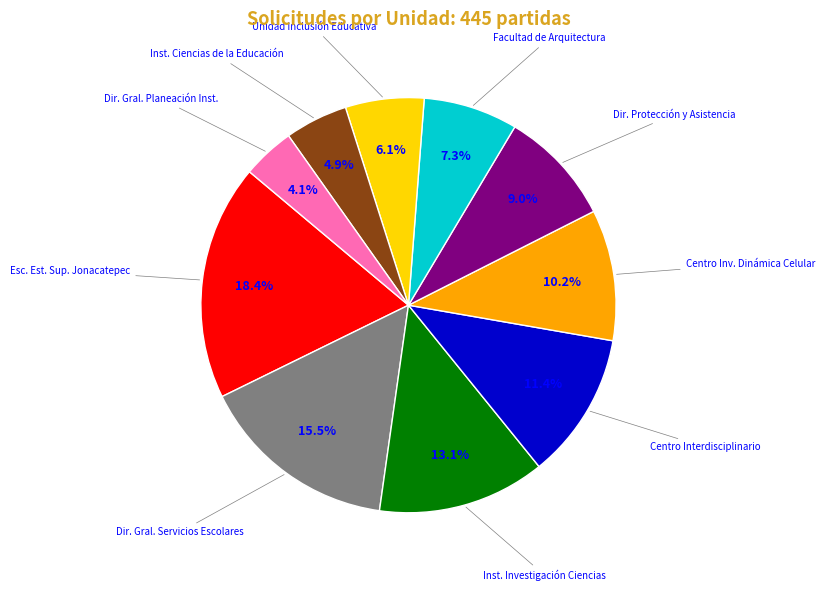

Approximately how many times larger is the value at Dir. Gral. Planeación Inst. compared to Centro Interdisciplinario?

0.4